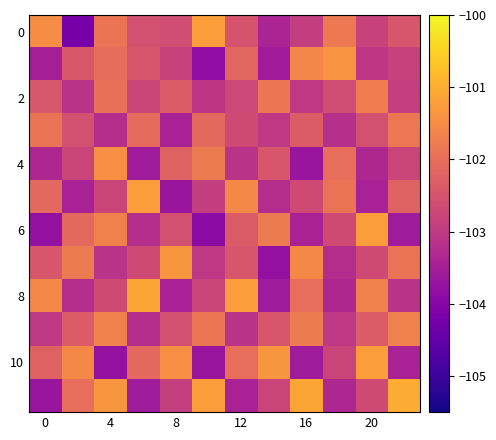

At how many categories does at least one series exceed -102?

12